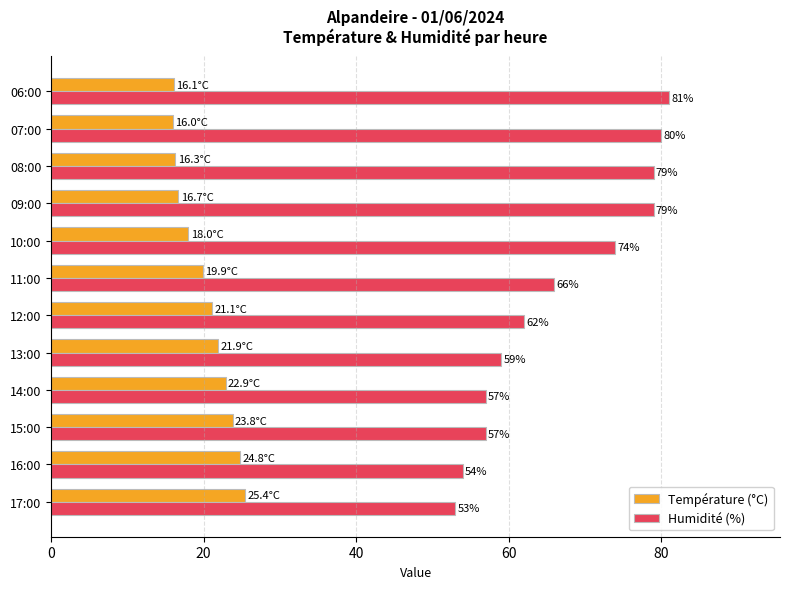

Which label corresponds to the largest value in the chart?

06:00